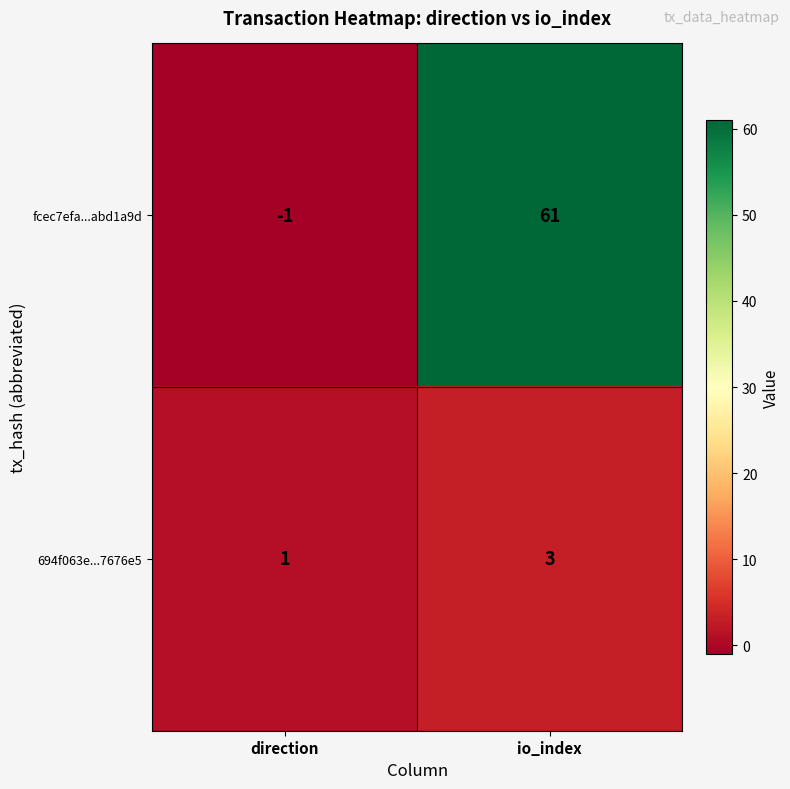

What is the smallest value displayed?

-1